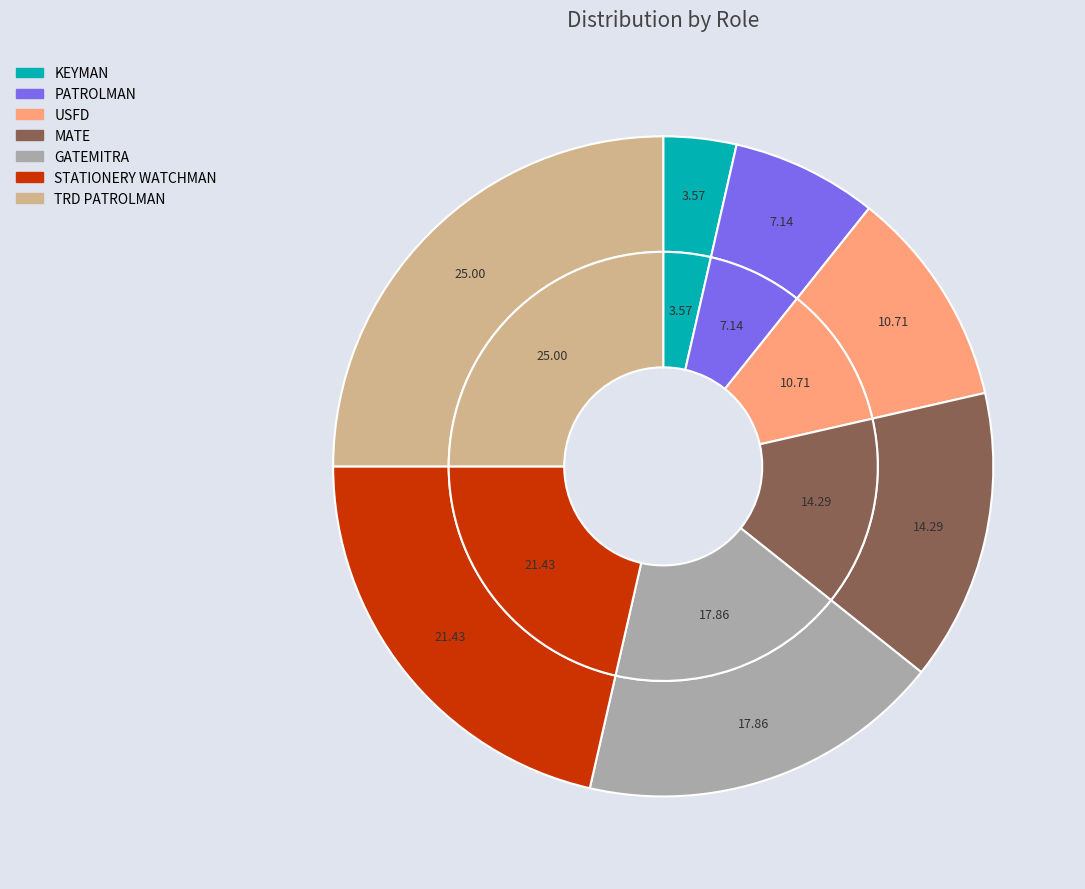

Which slice is the smallest?

KEYMAN